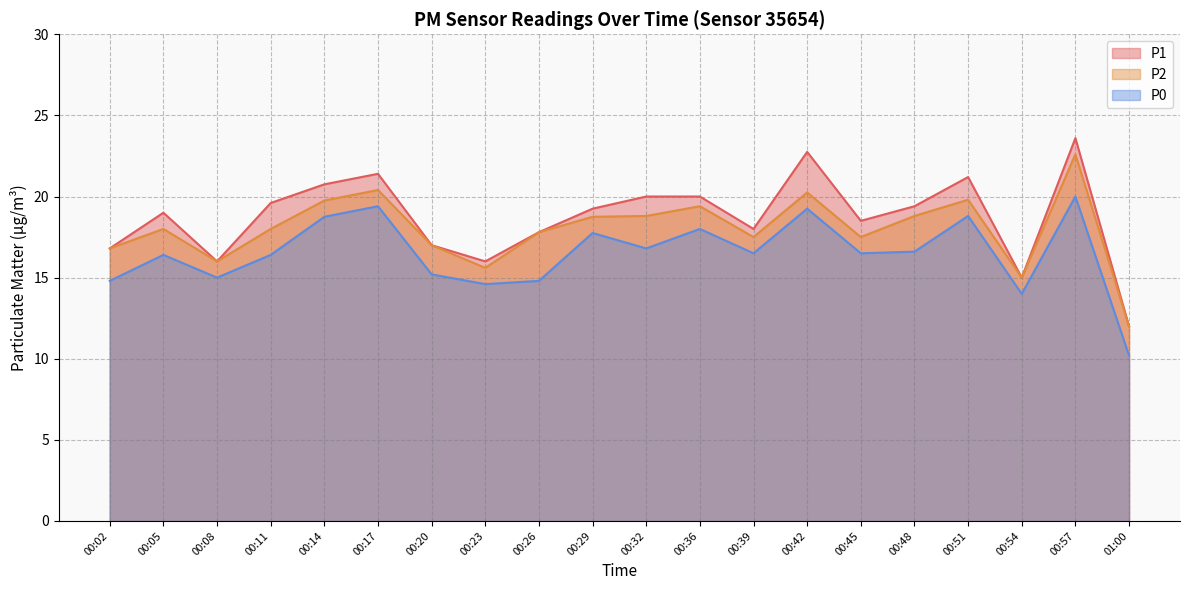

List the series in order of their overall mean, lowest first.

P0, P2, P1